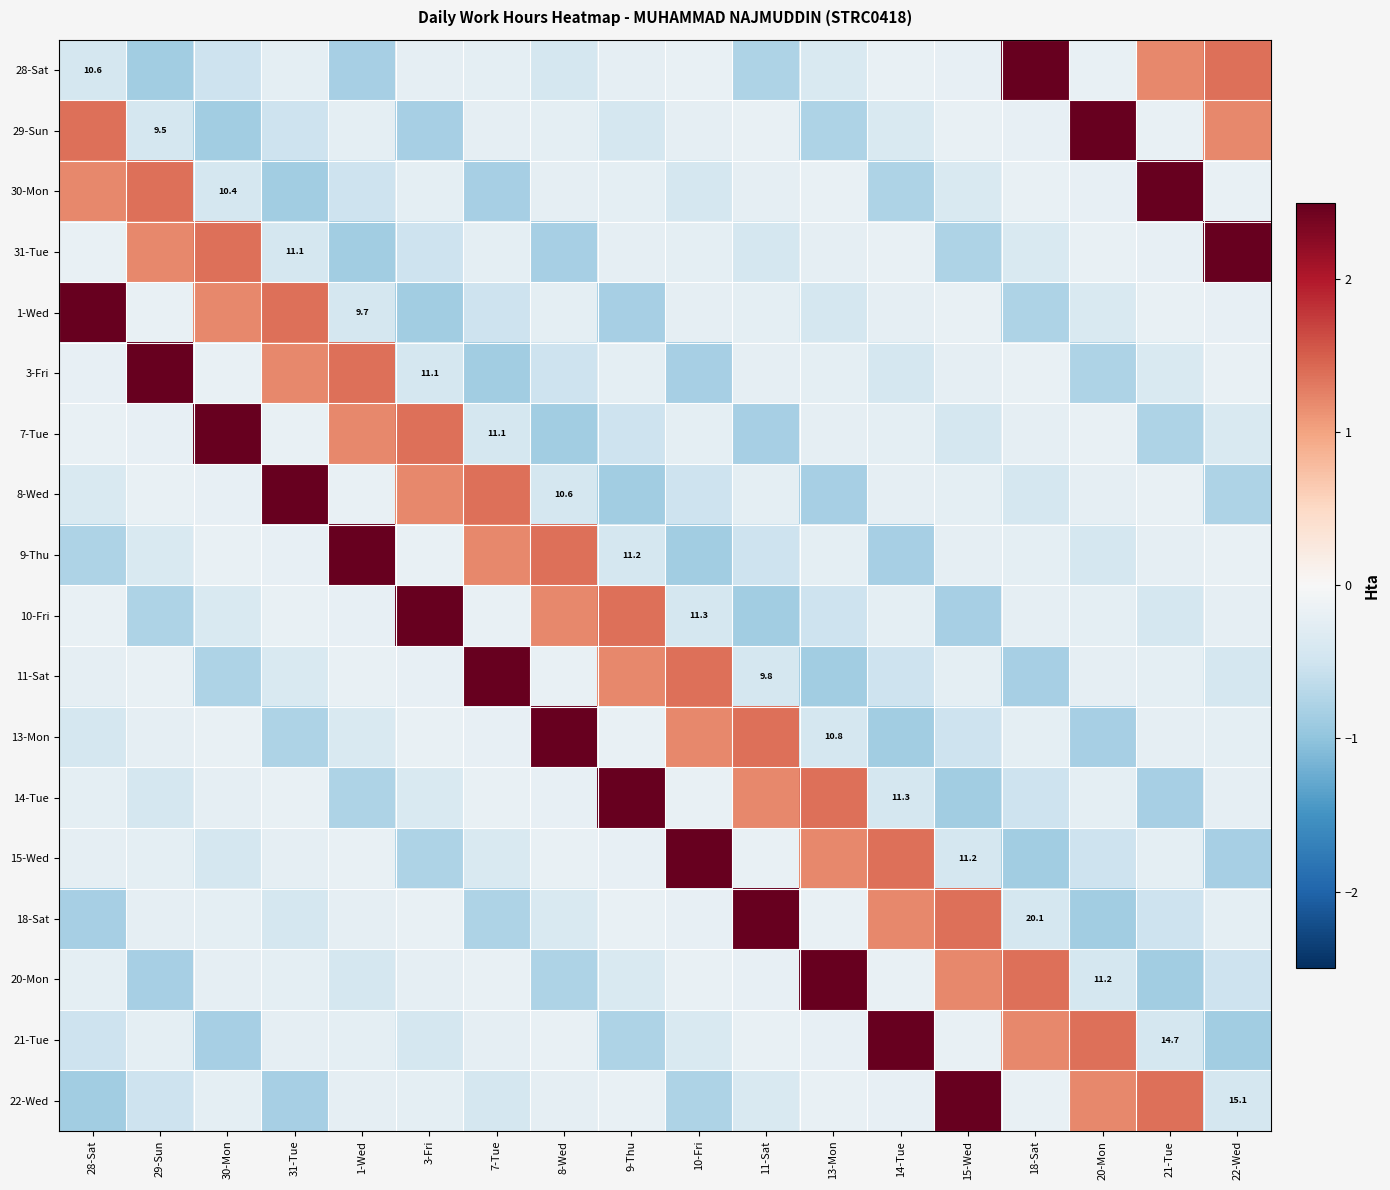

The value of 3-Fri at 8-Wed is -0.5. True or false?

True